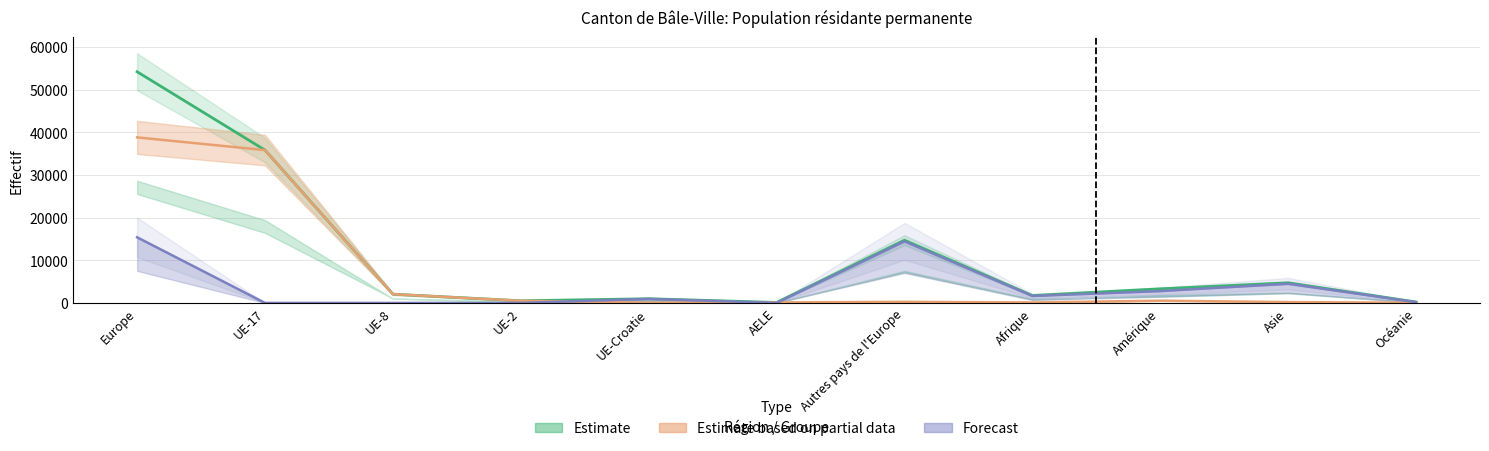

Reading left to right, what are all the values shown in this chart?

Total: 54197	35834	2055	506	982	117	14703	1738	3306	4711	222
Auth UE Total: 38810	35834	2055	506	40	117	258	104	530	197	40
Auth LEtr Total: 15387	0	0	0	942	0	14445	1634	2776	4514	182